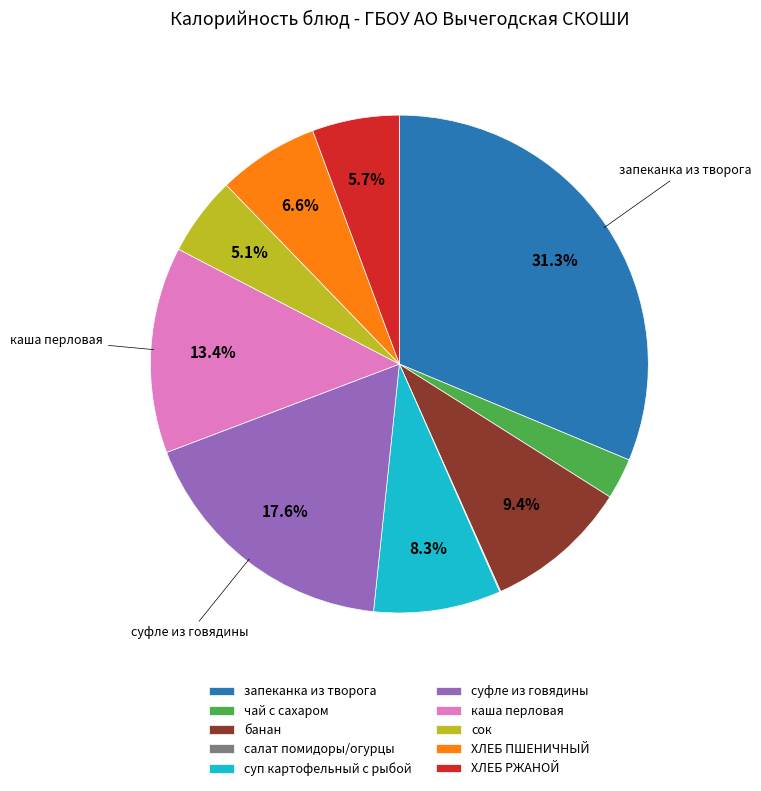

Approximately how many times larger is the value at чай с сахаром compared to банан?

0.3